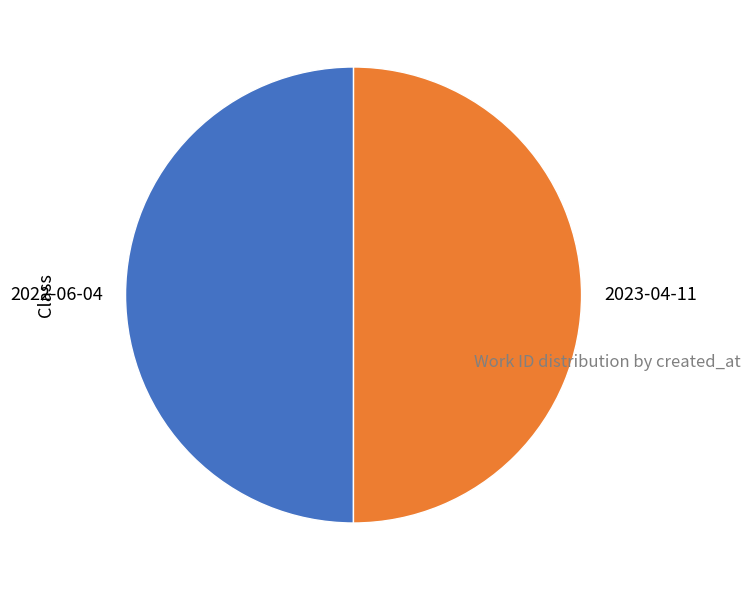

The 2023-04-11 slice represents 63% of the pie. True or false?

False